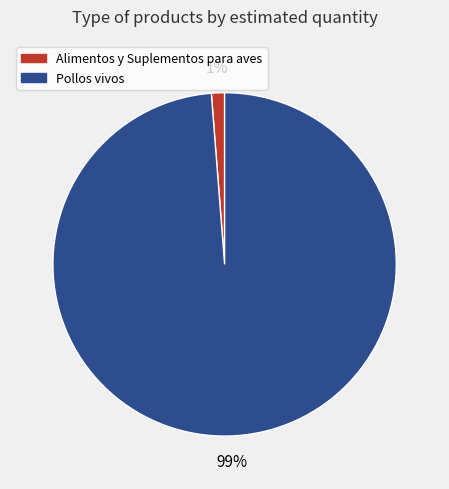

Which category has the biggest portion of the pie?

Pollos vivos